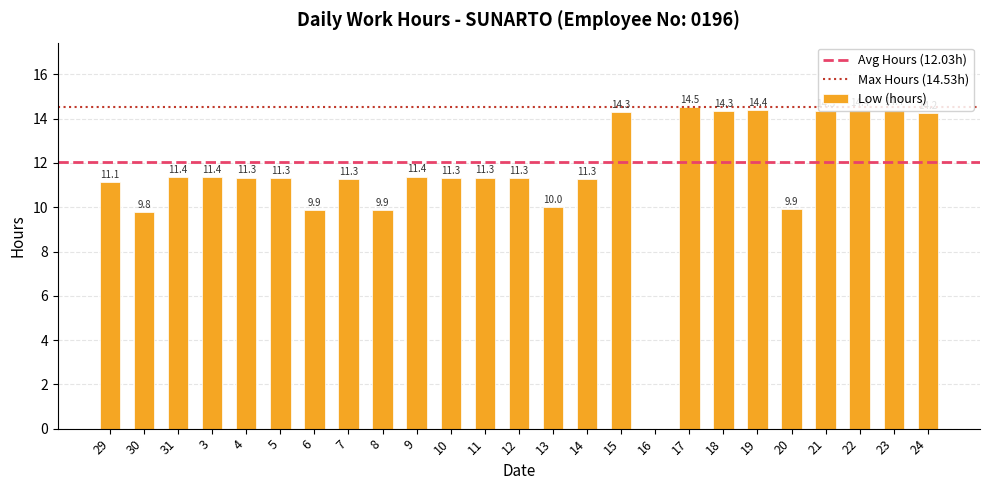

What value does the data have at 7?

11.3